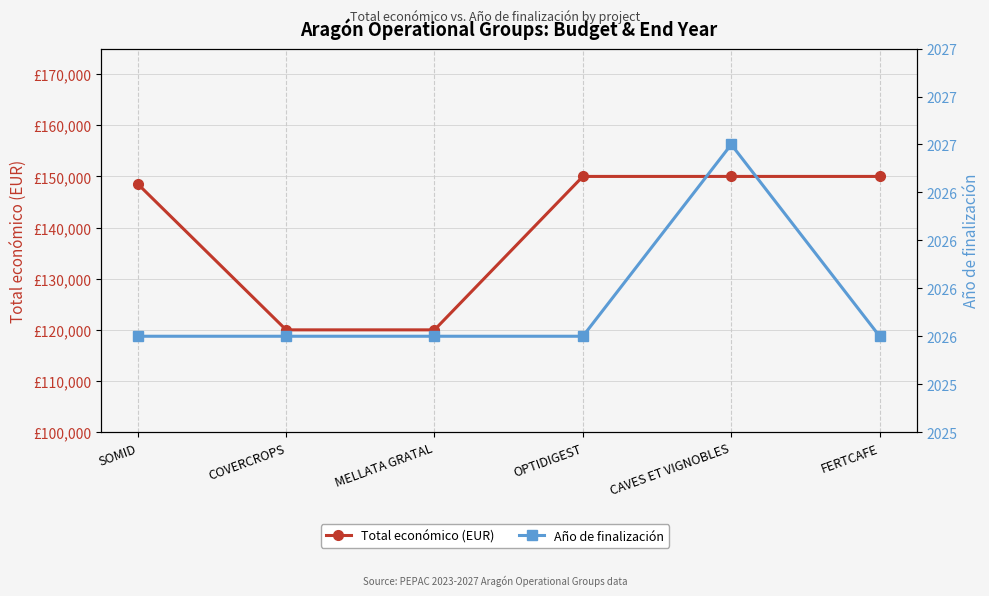

Is the value of Año de finalización at MELLATA GRATAL greater than the value of Total económico (EUR) at OPTIDIGEST?

No